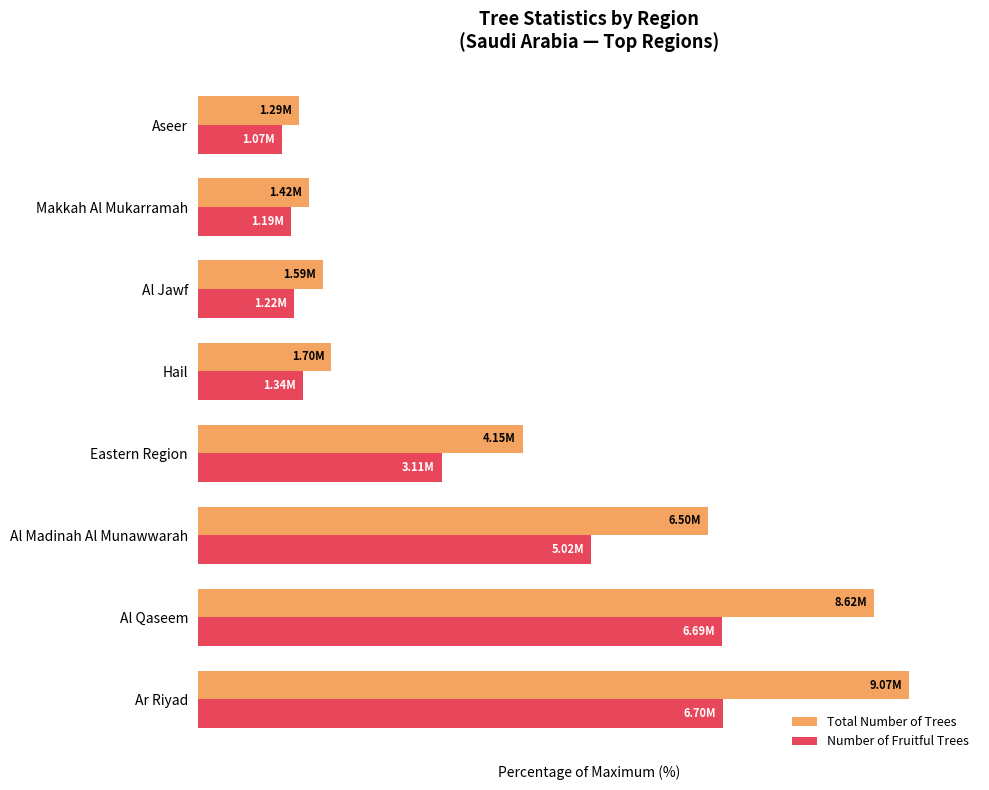

Reading right to left, extract all data points from this chart.

Total Number of Trees: 14.2	15.6	17.5	18.8	45.7	71.7	95.1	100.0
Number of Fruitful Trees: 11.8	13.1	13.5	14.7	34.3	55.3	73.8	73.9